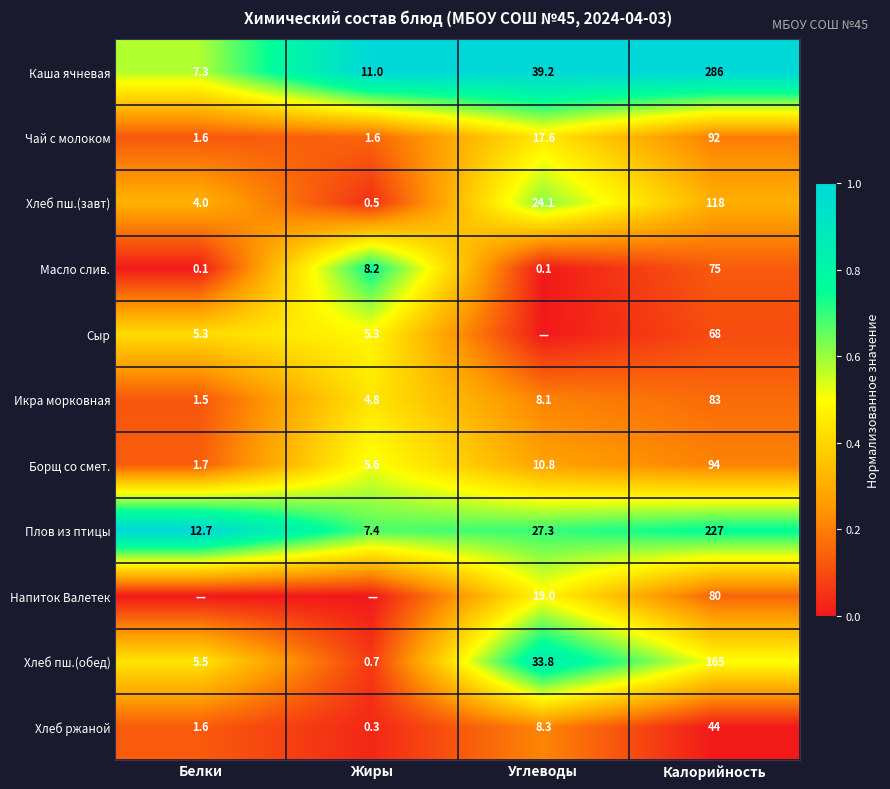

How many series are shown in this chart?

11